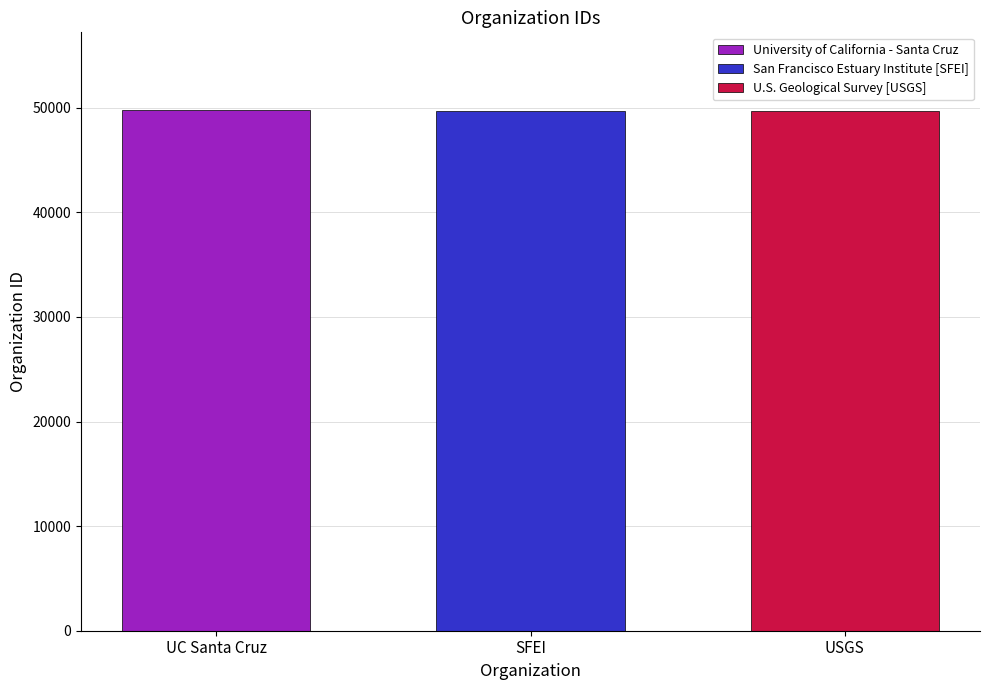

Count the number of categories in the chart.

1